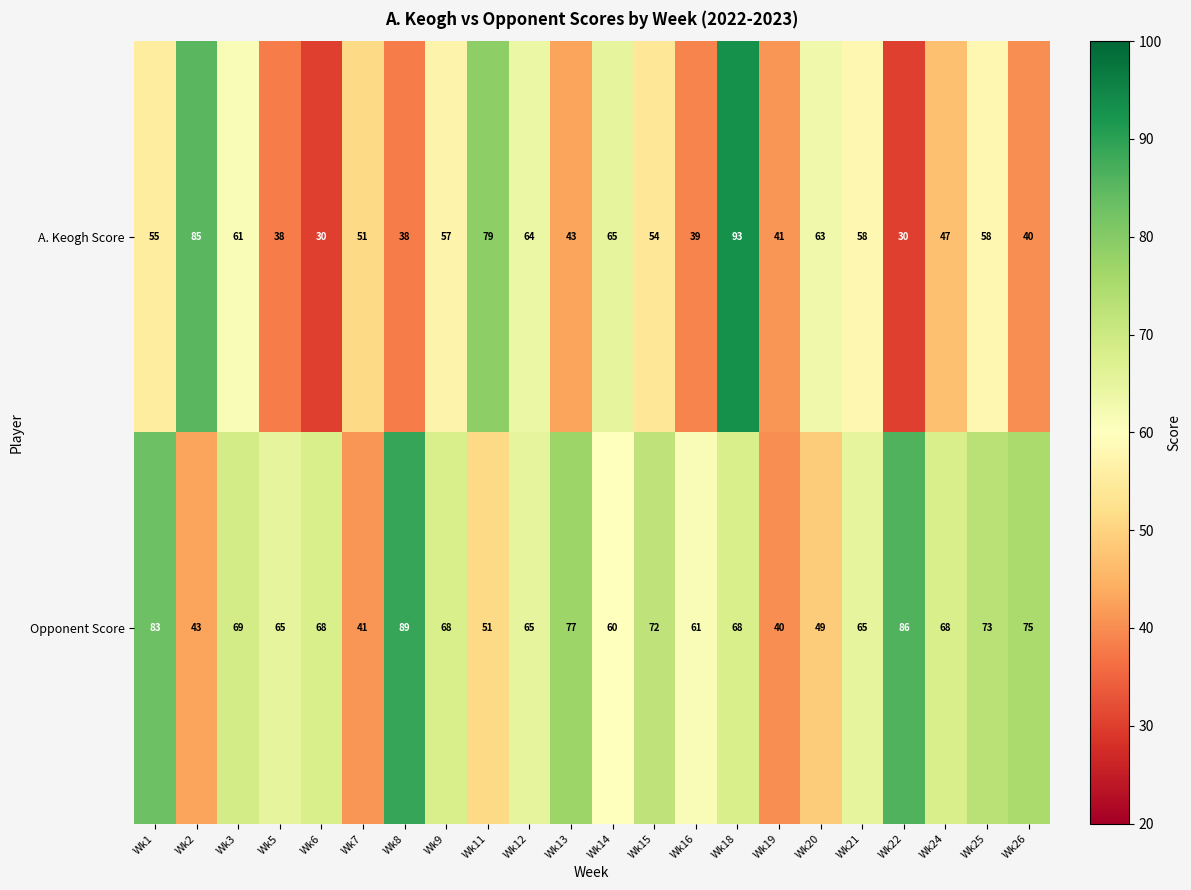

Count the number of categories in the chart.

22